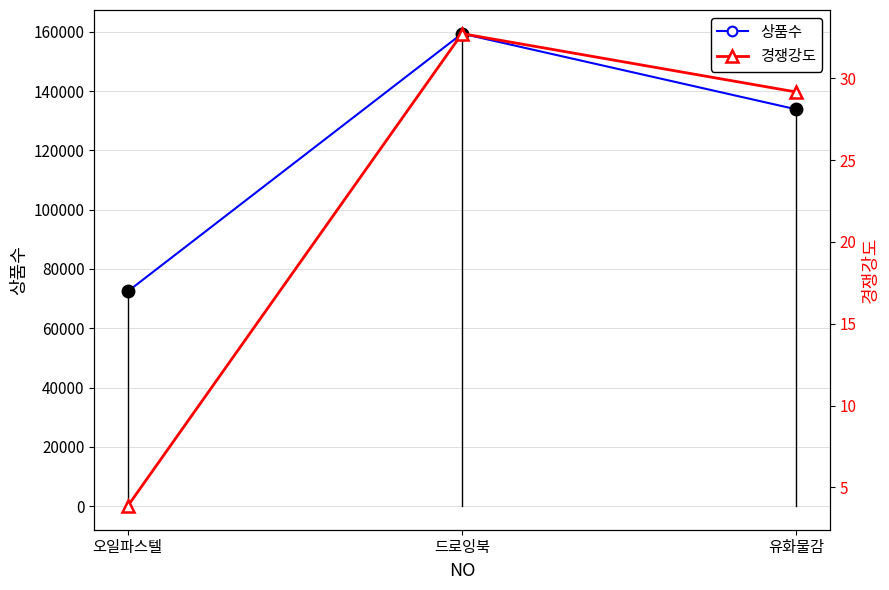

Where is 상품수 nearest to the value 115876?

유화물감